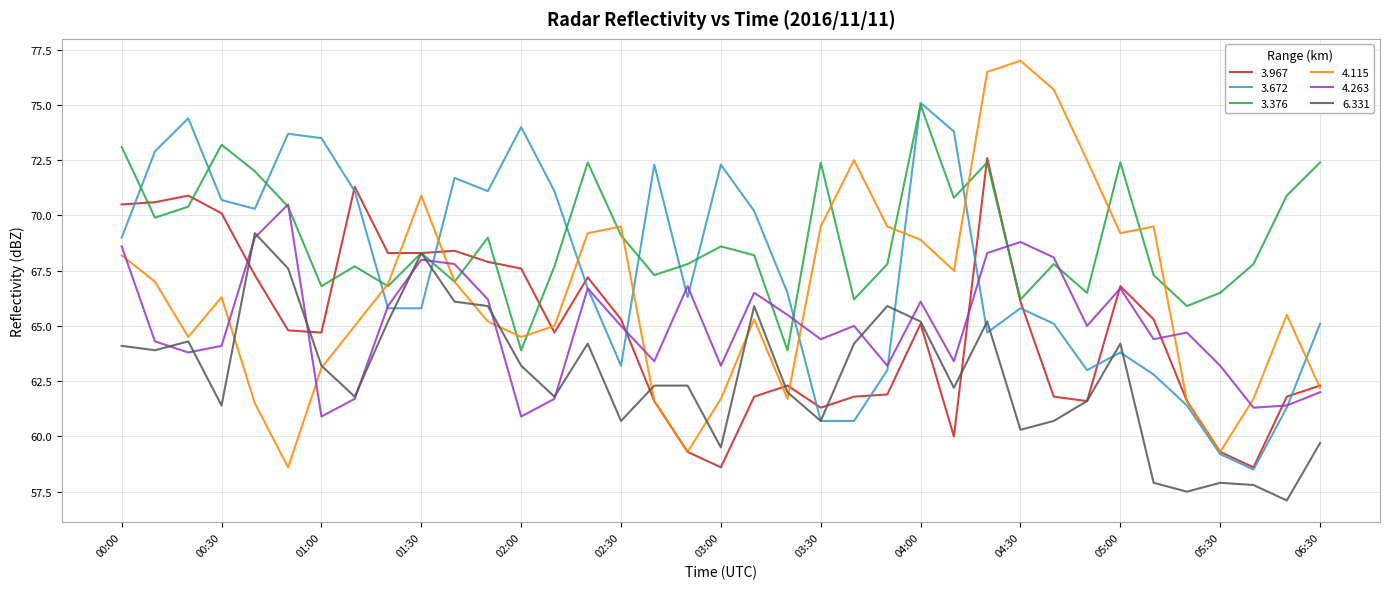

Which series has the largest range (max minus min)?

4.115